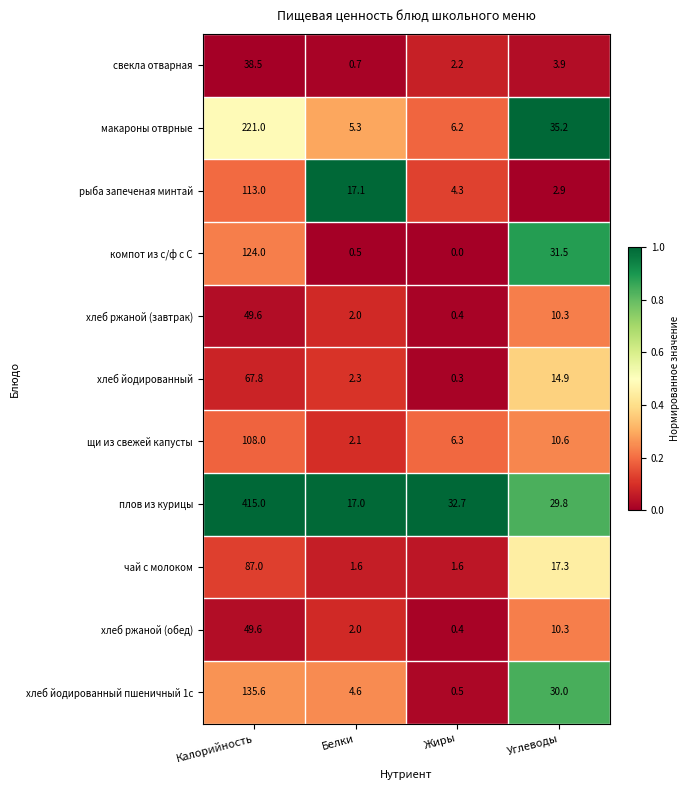

Between Жиры and Углеводы, which series saw the biggest shift?

компот из с/ф с С